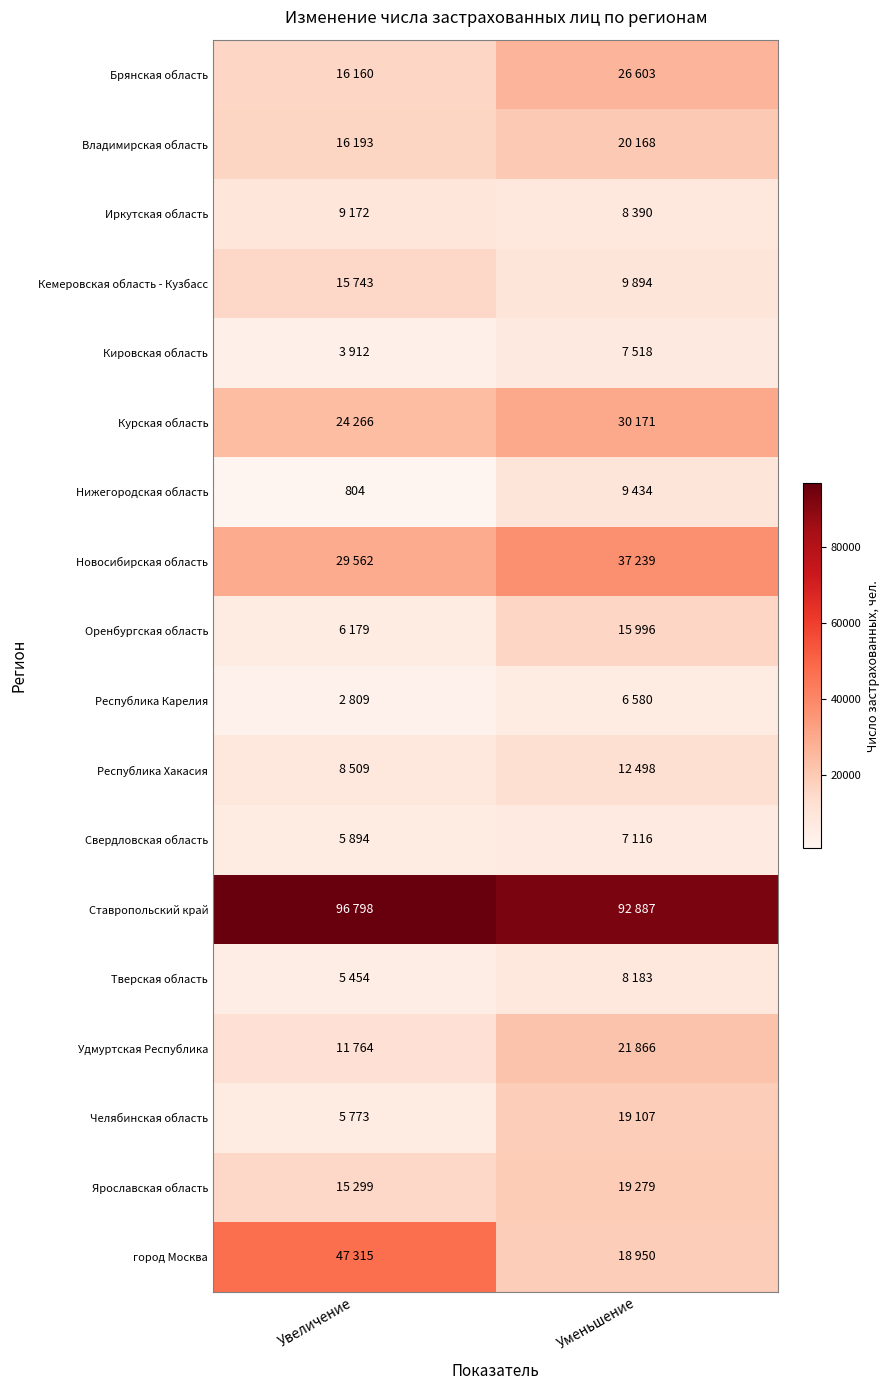

What is the difference between the Новосибирская область values at Уменьшение and Увеличение?

7677